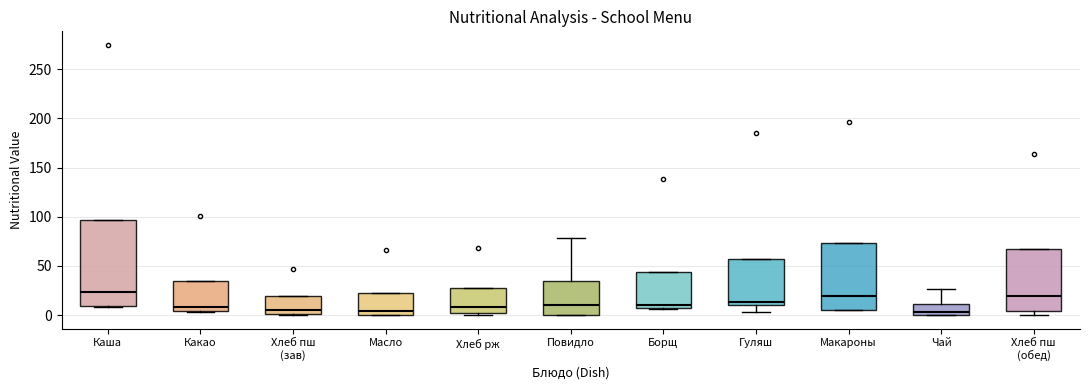

Where is the upper edge of the box for Макароны on the y-axis? The values are not printed on the chart, so give them approximately, as read against the axis.

75